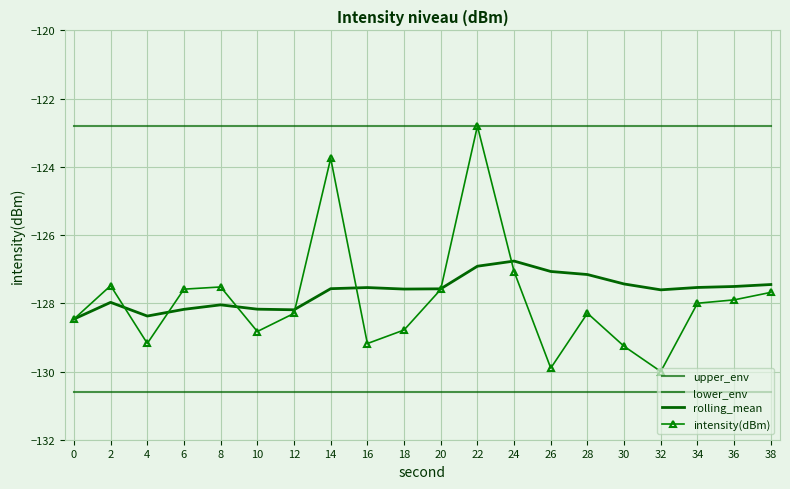

At which category is the sum across all series the highest?

22